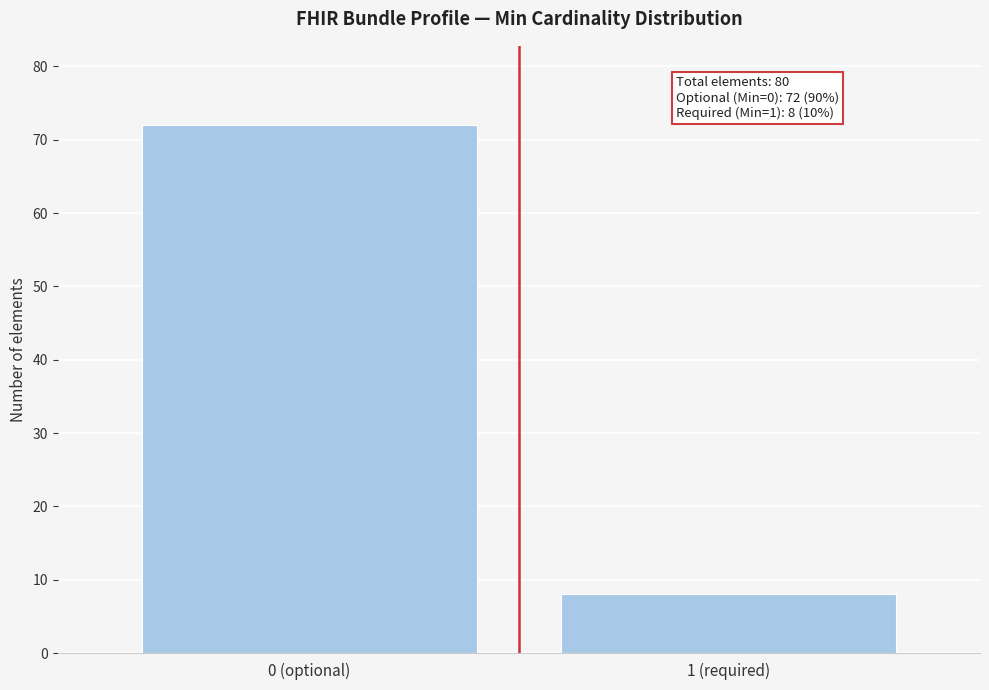

Reading left to right, list all the values displayed in this chart.

0 (optional)=72	1 (required)=8